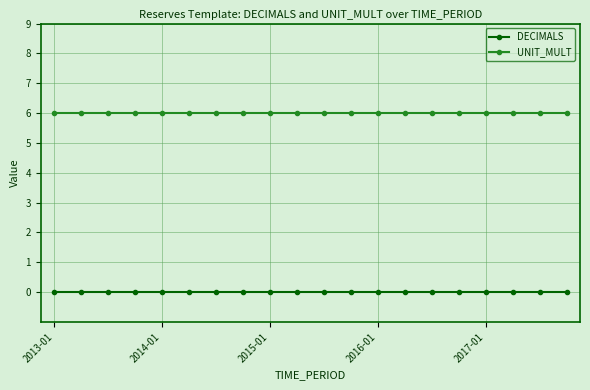

Reading left to right, extract all data points from this chart.

DECIMALS: 0	0	0	0	0	0	0	0	0	0	0	0	0	0	0	0	0	0	0	0
UNIT_MULT: 6	6	6	6	6	6	6	6	6	6	6	6	6	6	6	6	6	6	6	6